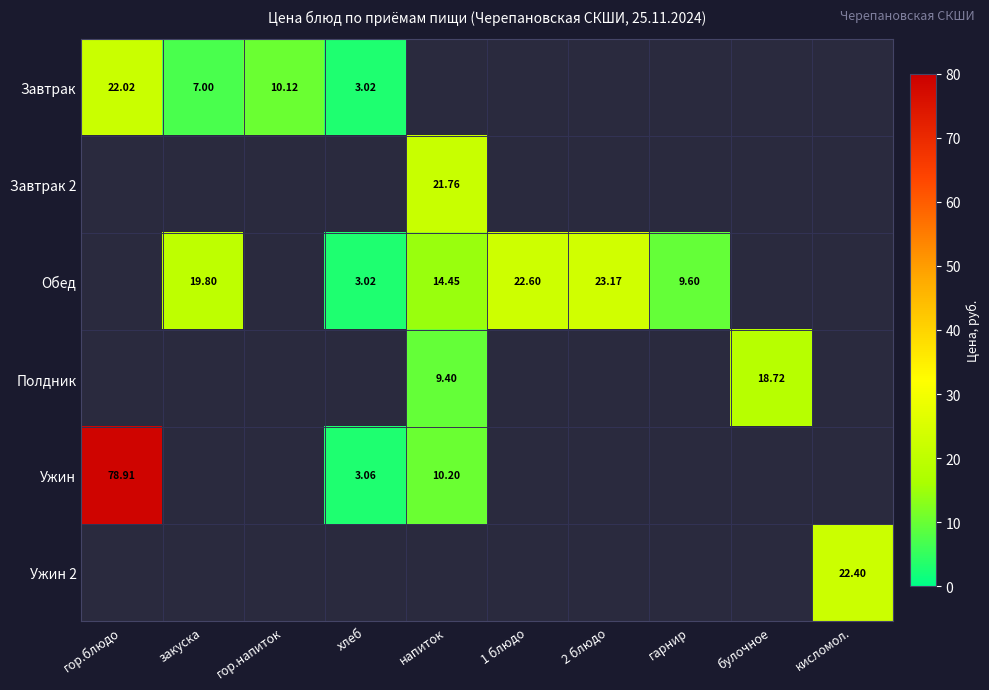

At how many categories does at least one series exceed 40?

1